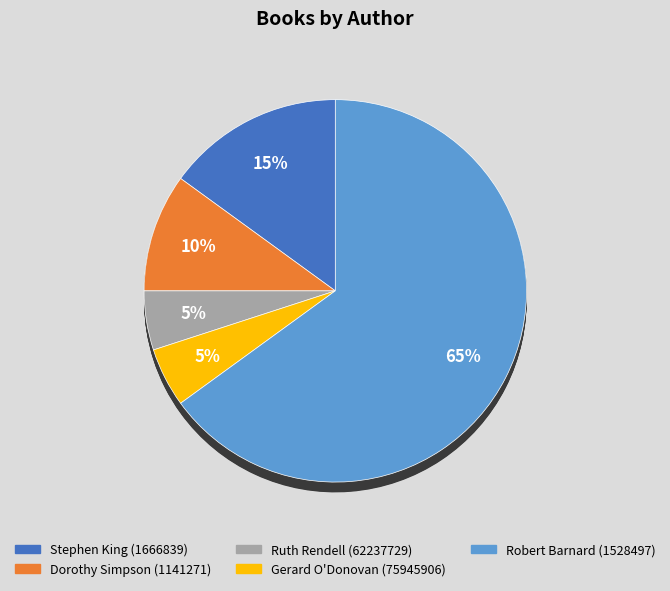

Rank the categories by value from highest to lowest.

Robert Barnard (1528497), Stephen King (1666839), Dorothy Simpson (1141271), Ruth Rendell (62237729), Gerard O'Donovan (75945906)